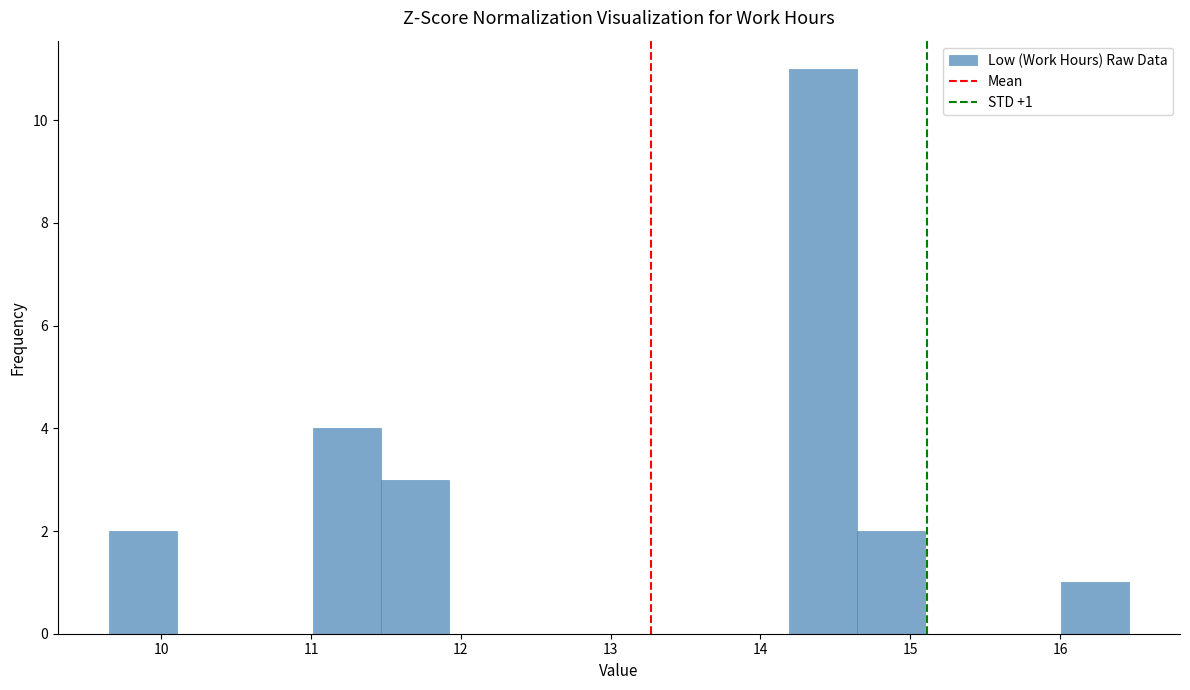

Which range on the x-axis has the tallest bar?

14.2 to 14.6